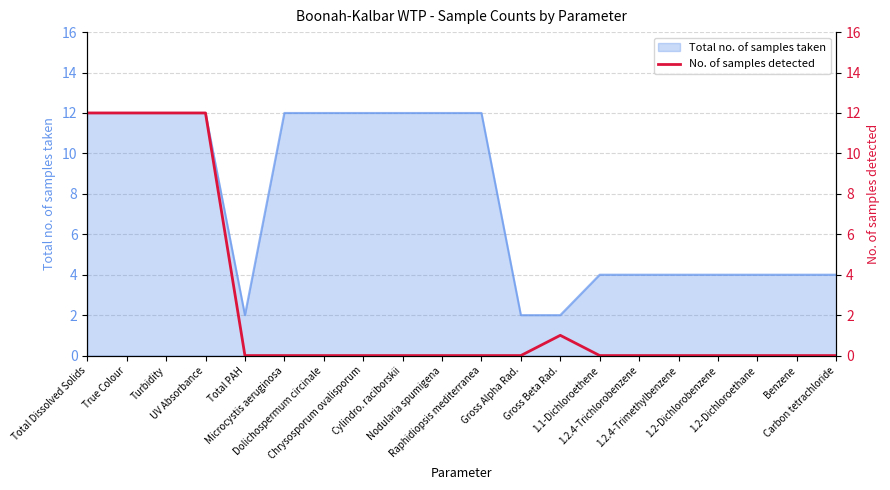

The chart shows a value of 8 at Microcystis aeruginosa. True or false?

False